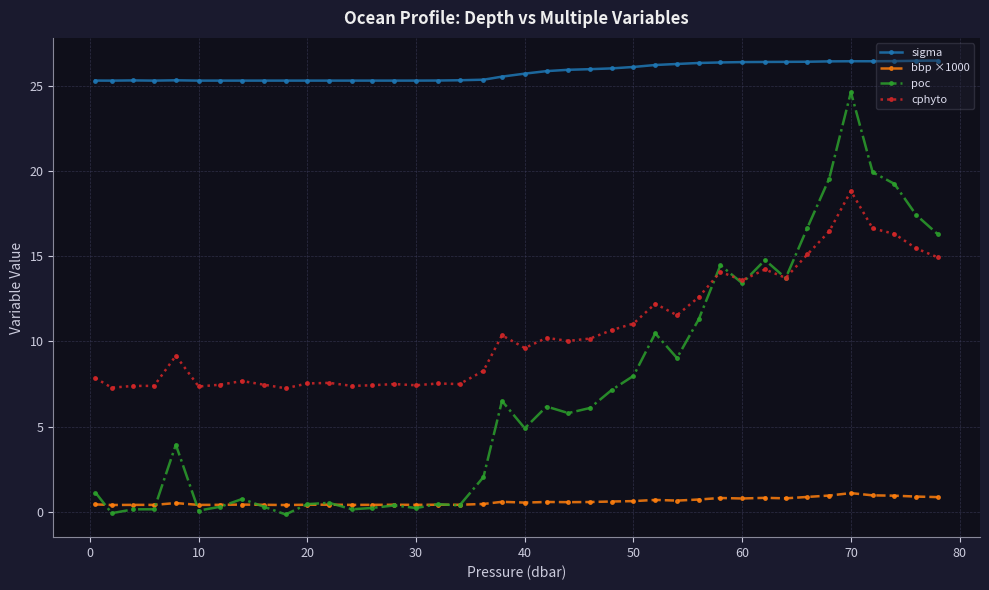

What is the value of the bbp ×1000 point at the 18th from the left?

0.4